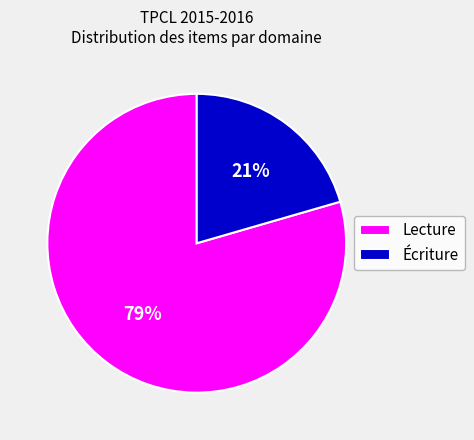

Combined, do Écriture and Lecture account for over 50%?

Yes